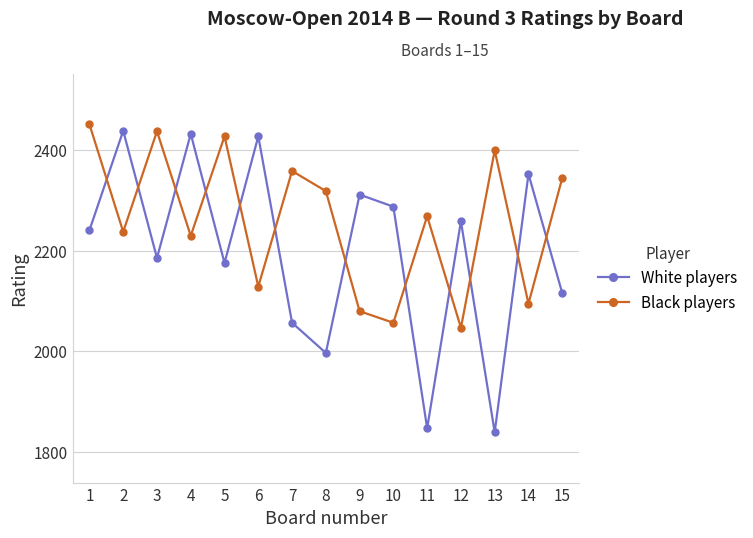

Rank the series by their maximum value, from highest to lowest.

Black players, White players